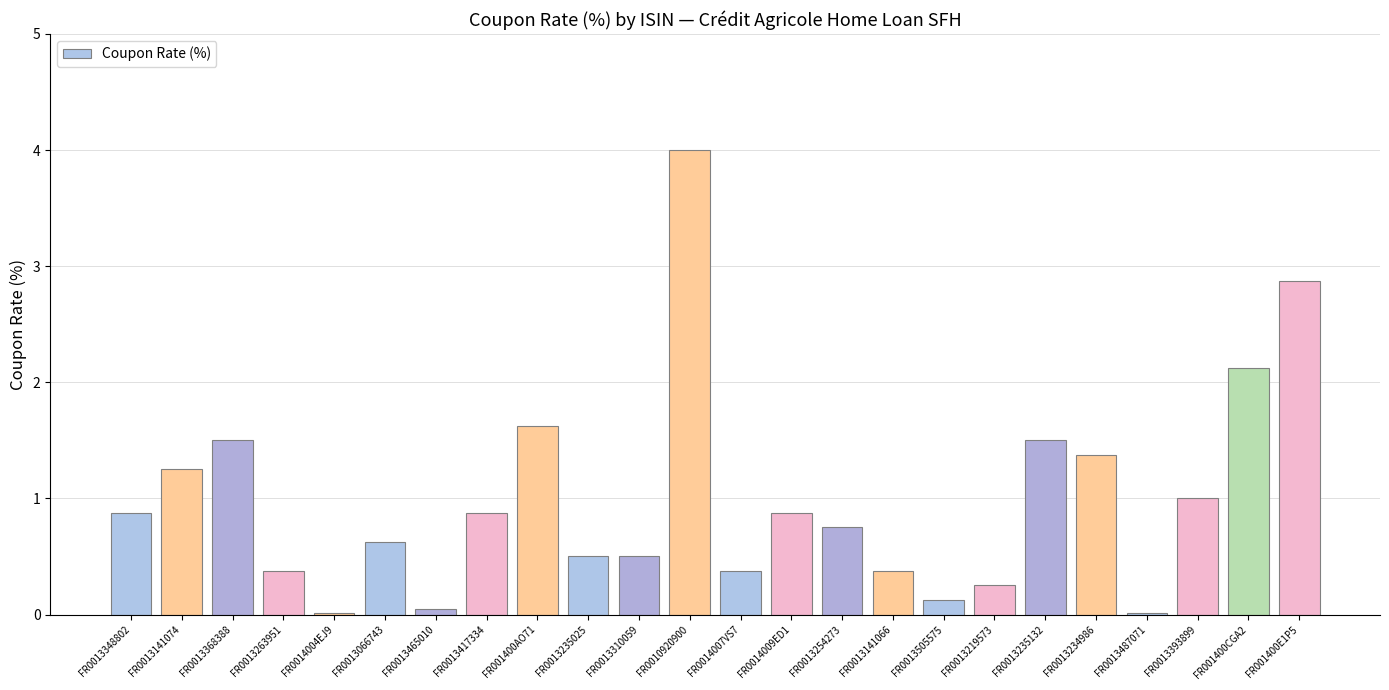

What is the sum of the values at FR001400E1P5 and FR0013417334?

3.8